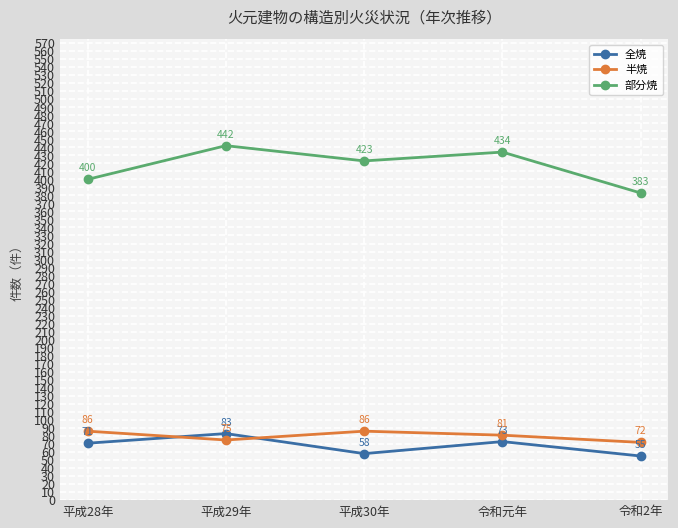

How many lines are shown in the chart?

3